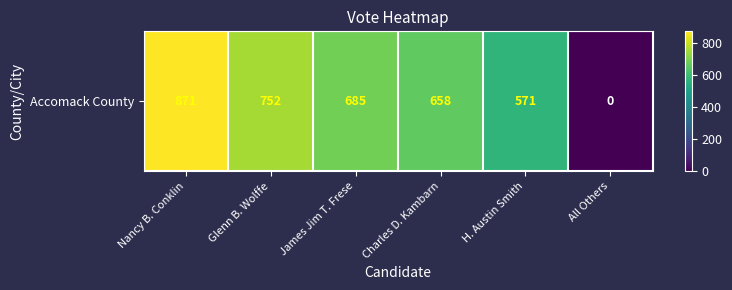

Rank the categories by value from highest to lowest.

Nancy B. Conklin, Glenn B. Wolffe, James Jim T. Frese, Charles D. Kambarn, H. Austin Smith, All Others